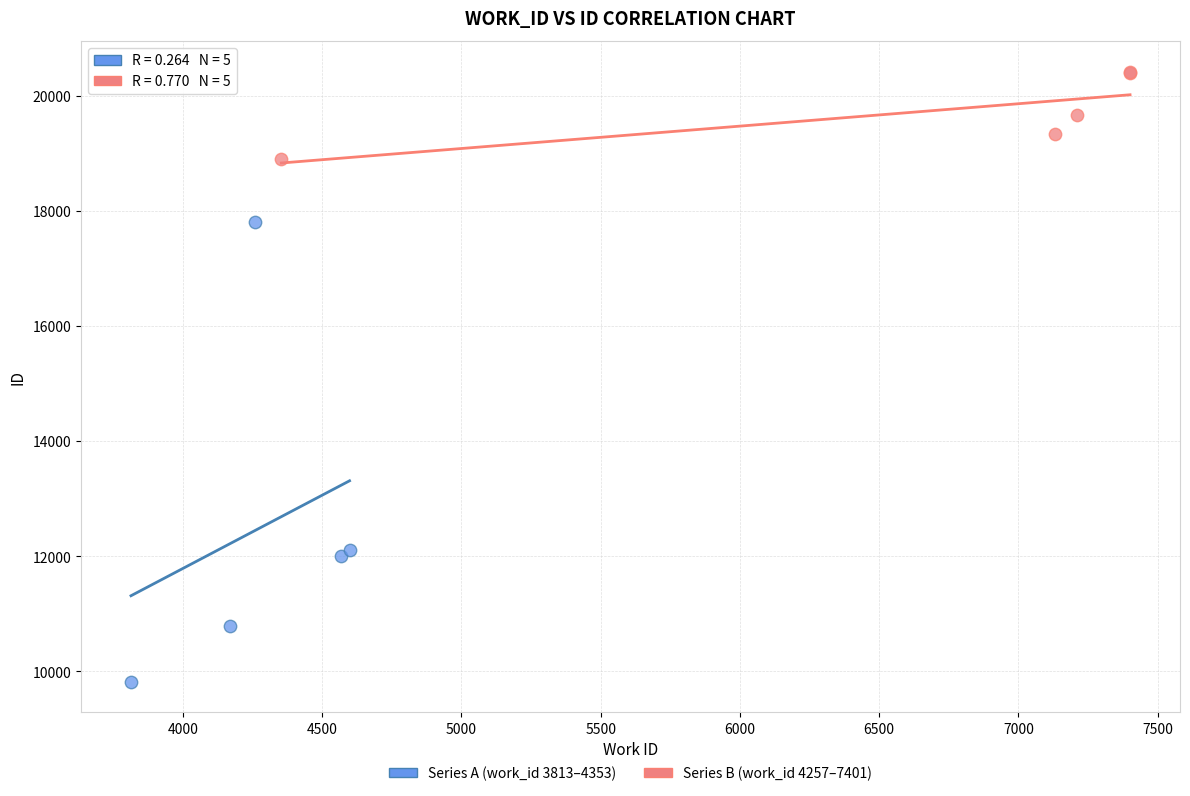

Which series has the widest spread of Y values?

Series A (work_id 3813–4353)